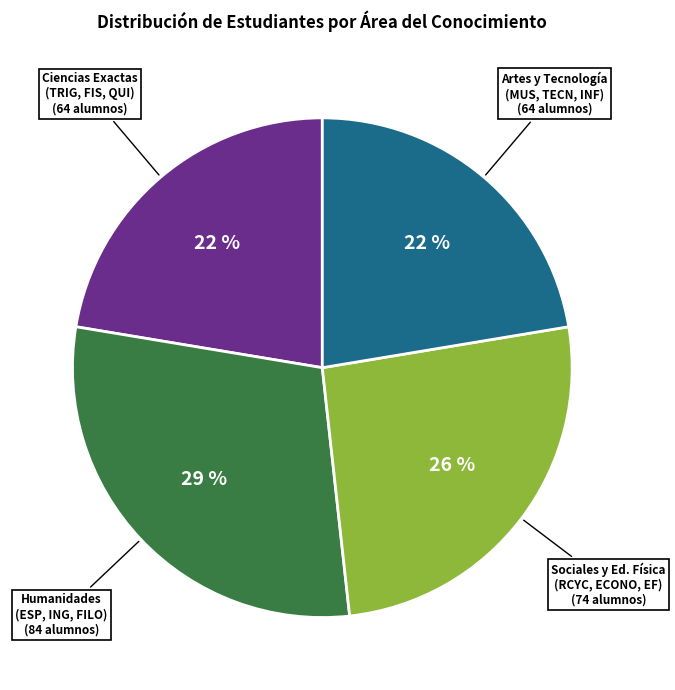

To the nearest percent, what is the average slice percentage?

25%